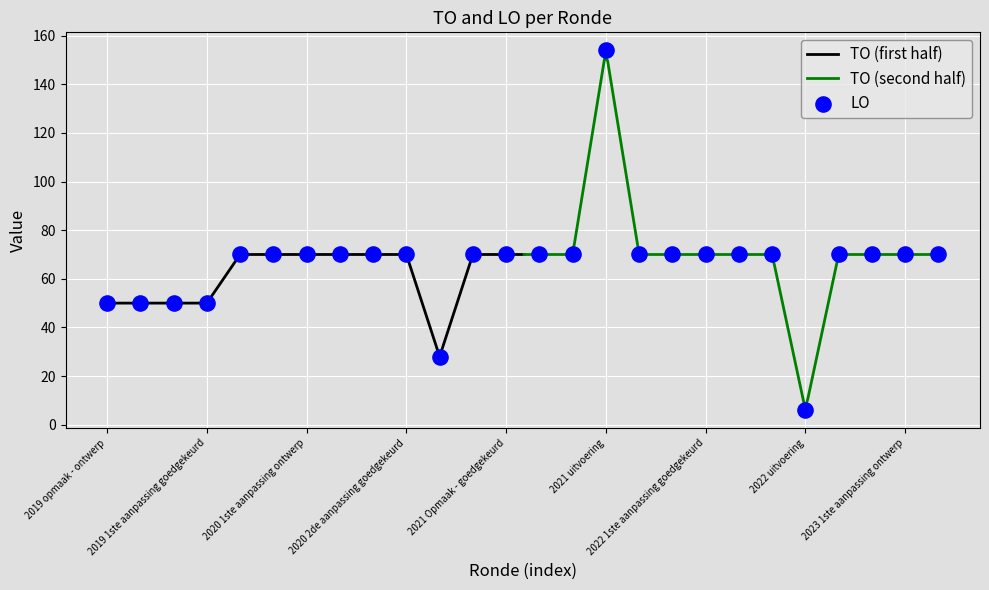

Between 2020 1ste aanpassing goedgekeurd and 2022 2de aanpassing - ontwerp, which is larger?

2020 1ste aanpassing goedgekeurd